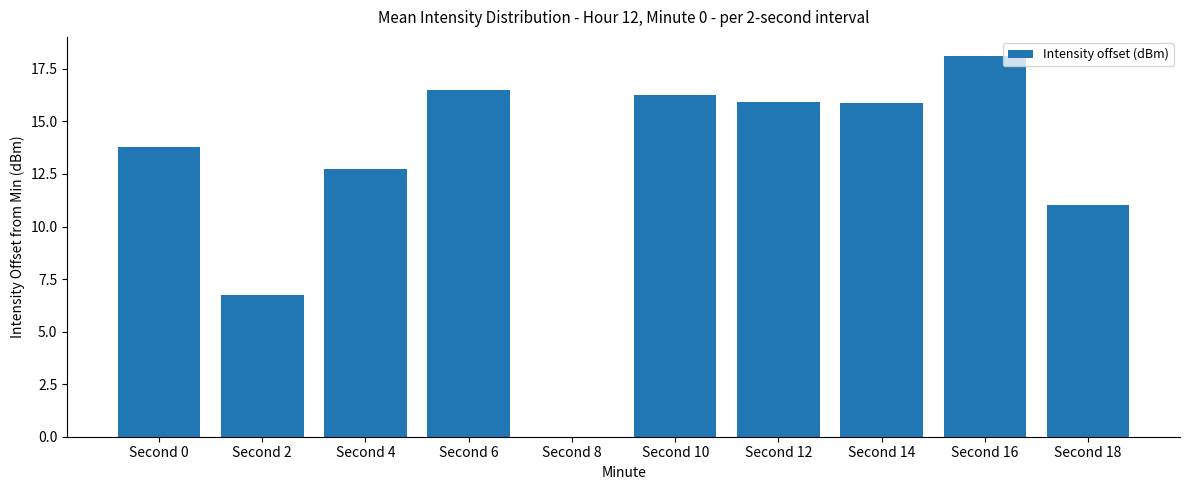

What is the maximum value shown in the chart?

18.1